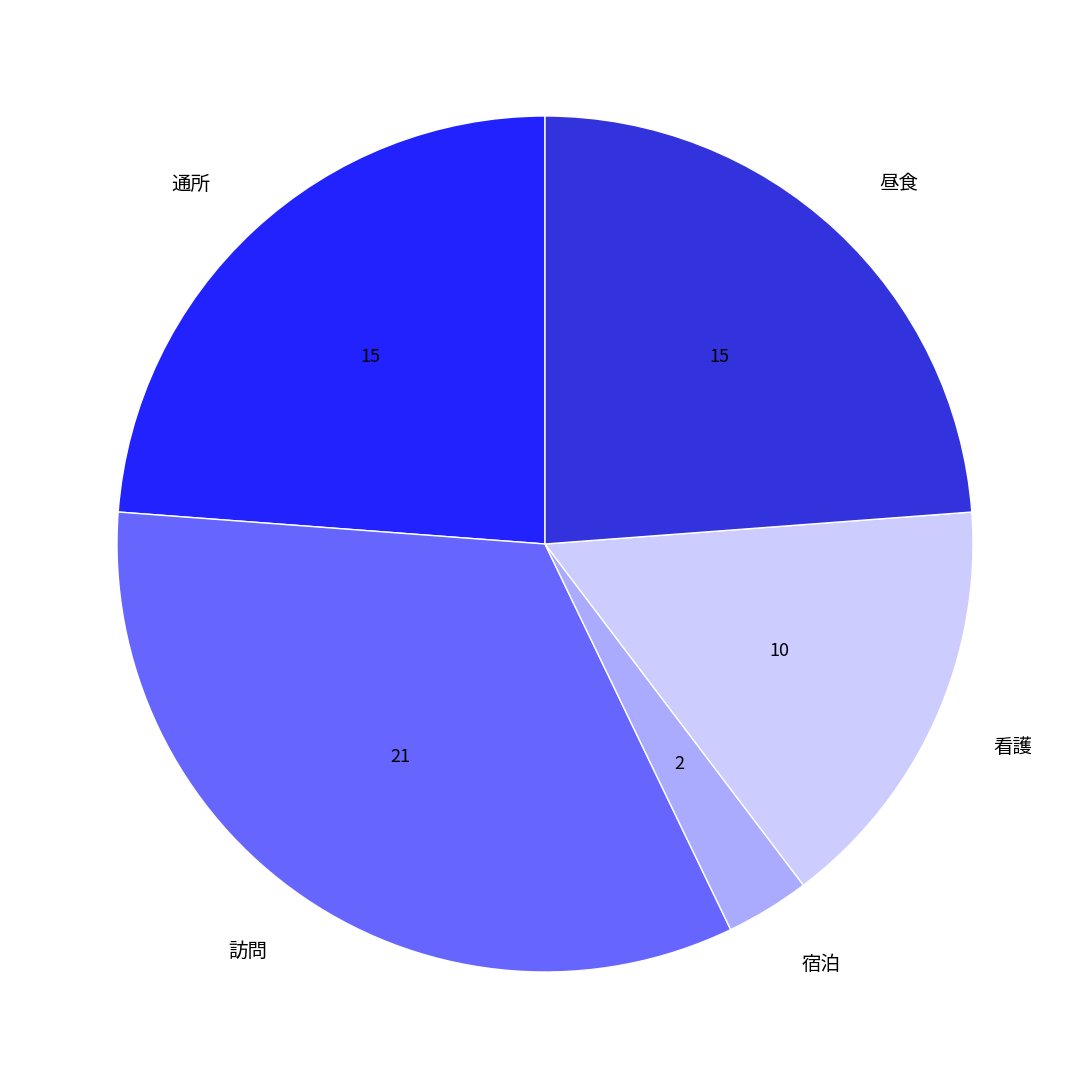

Approximately how many times larger is the value at 宿泊 compared to 通所?

0.1